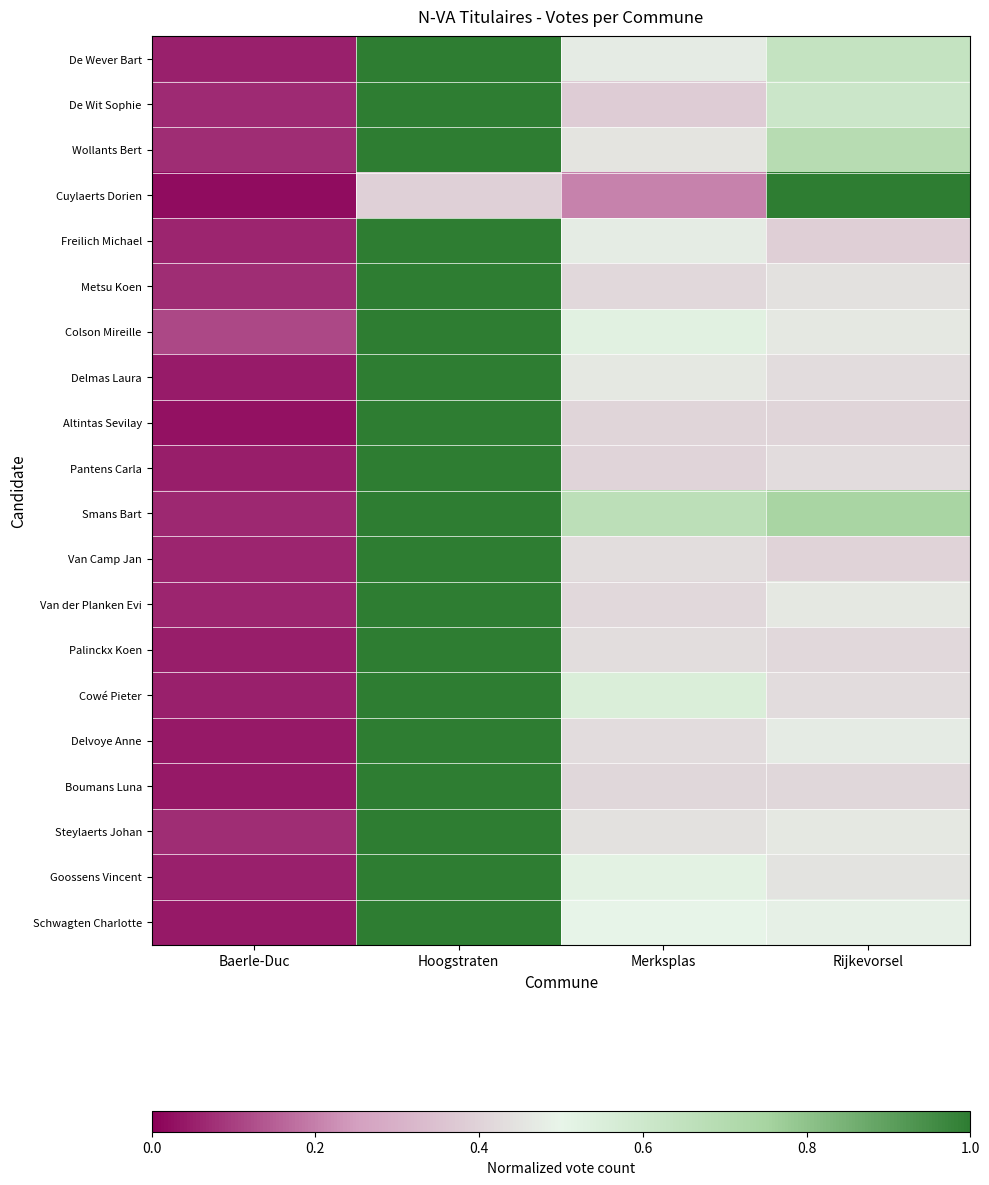

Between Baerle-Duc and Hoogstraten, which series saw the biggest shift?

Altintas Sevilay